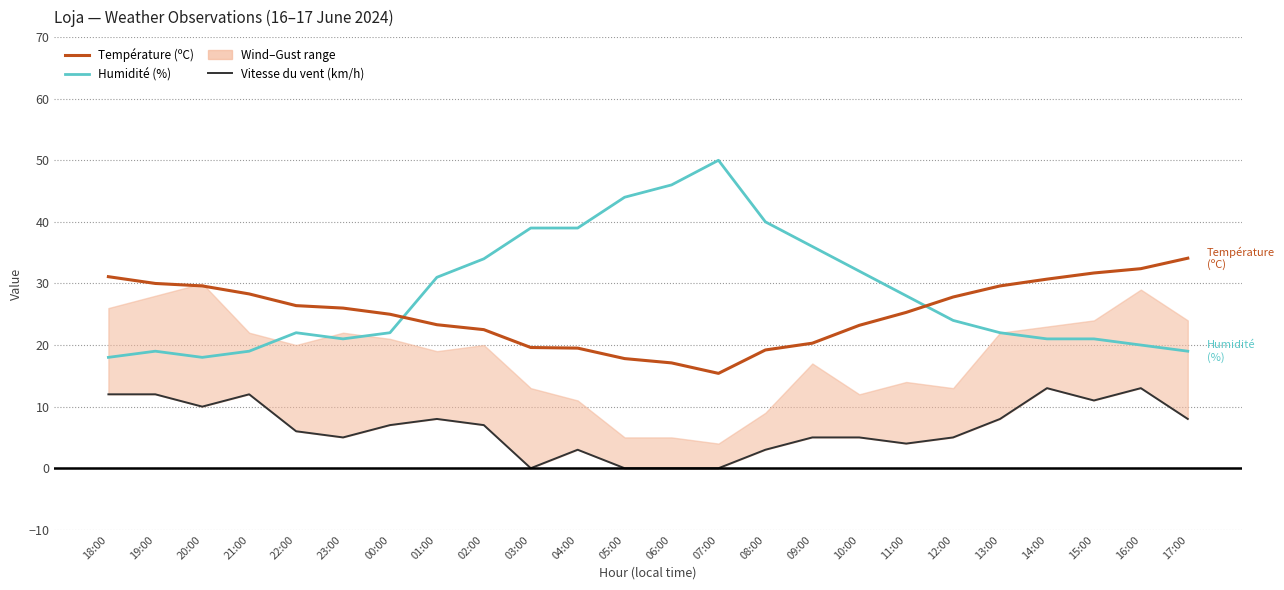

True or false: Vitesse du vent (km/h) and Température (ºC) cross at least once.

False